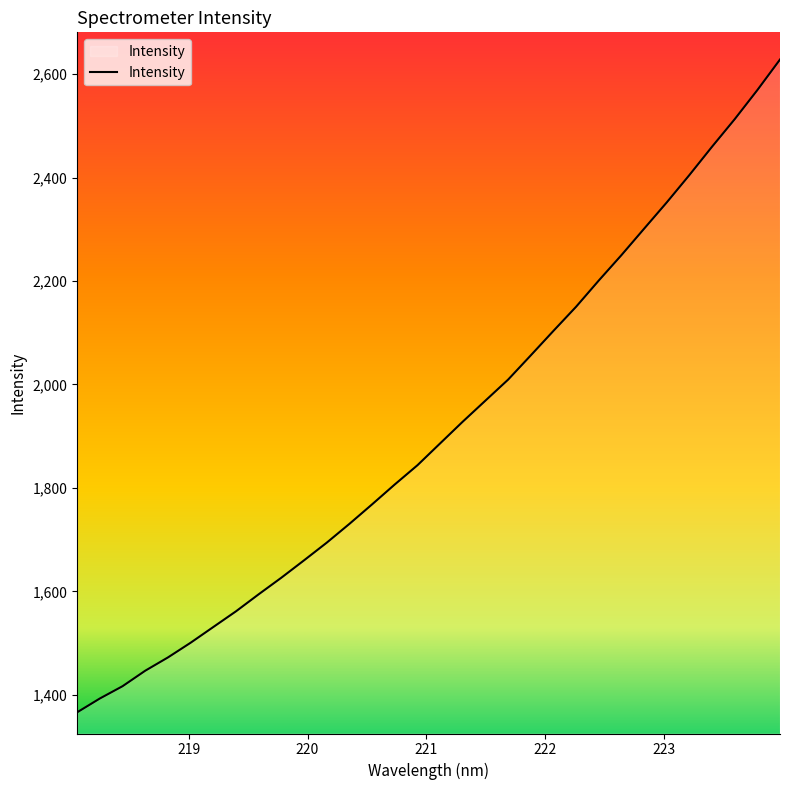

What is the difference between the second highest and second lowest values?

1176.4